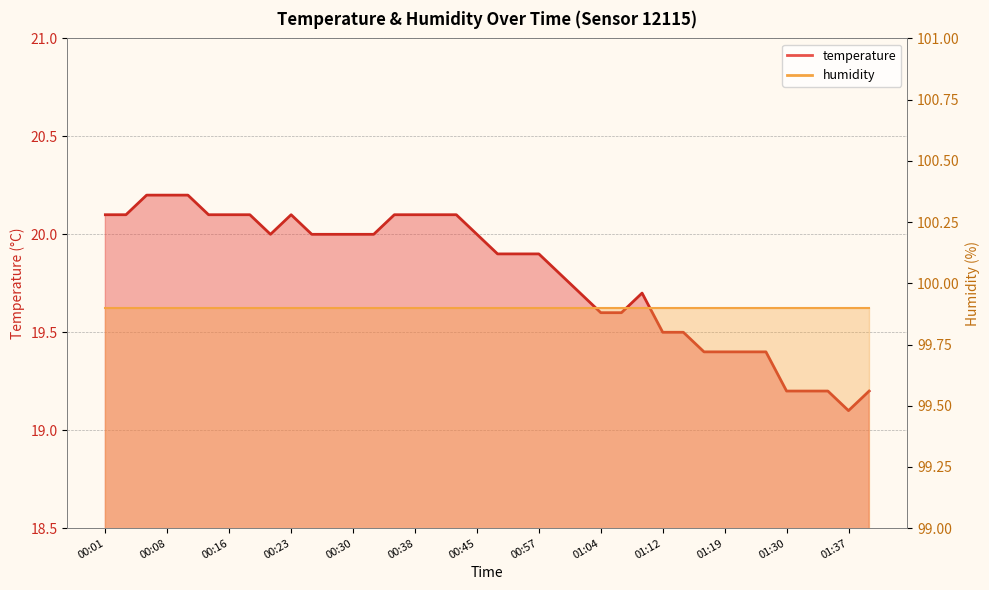

What is the greatest value displayed?

20.2